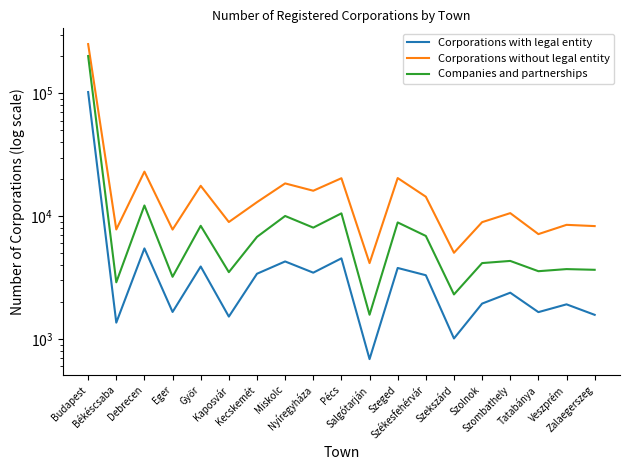

At which category does Corporations with legal entity reach its first local valley?

Békéscsaba